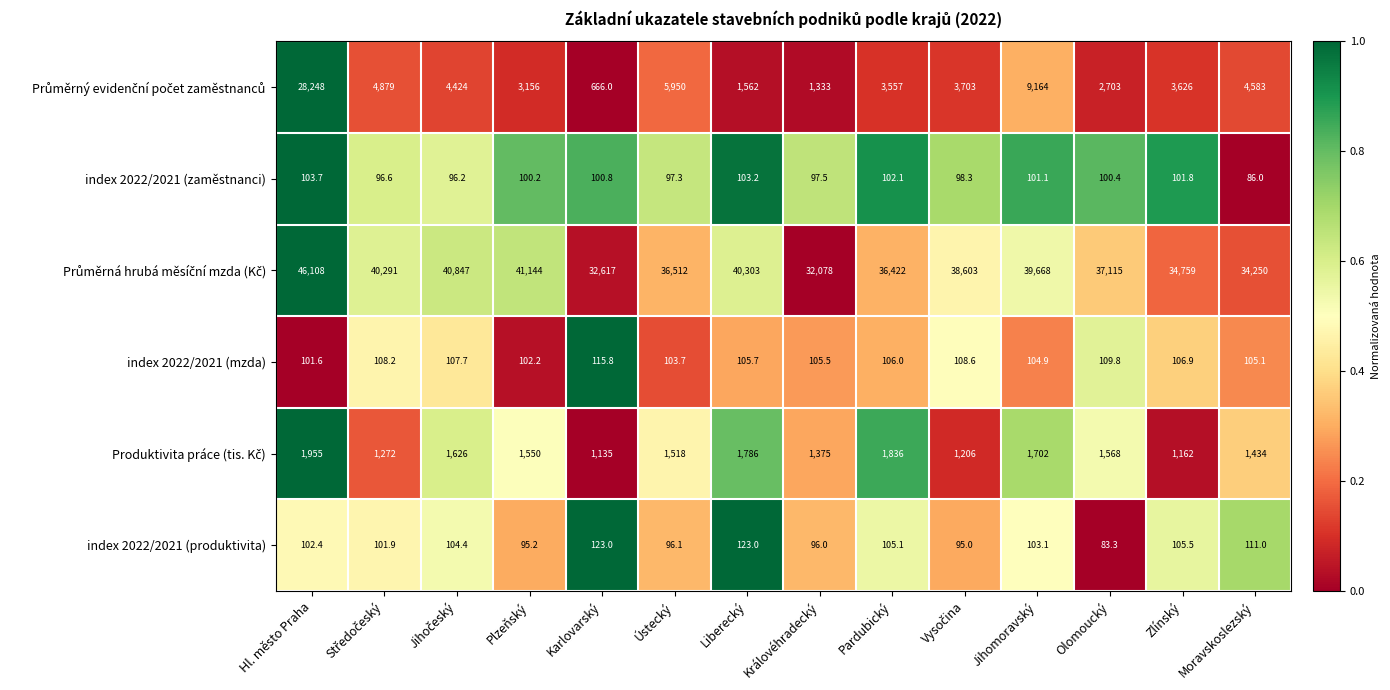

At which label does index 2022/2021 (zaměstnanci) first exceed 100?

Hl. město Praha